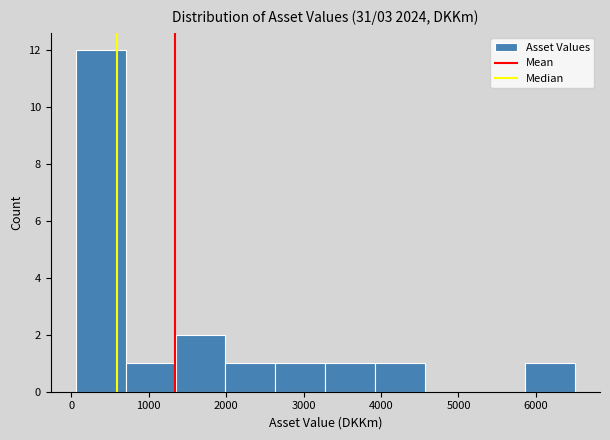

Reading left to right, transcribe this chart: for each bar, give the range it covers on the x-axis and its height. Neither the bar edges nor the heights are printed on the chart, so give them approximately, as read against the axes.

100 to 700: 12
700 to 1300: 1
1300 to 2000: 2
2000 to 2600: 1
2600 to 3300: 1
3300 to 3900: 1
3900 to 4600: 1
4600 to 5200: 0
5200 to 5900: 0
5900 to 6500: 1